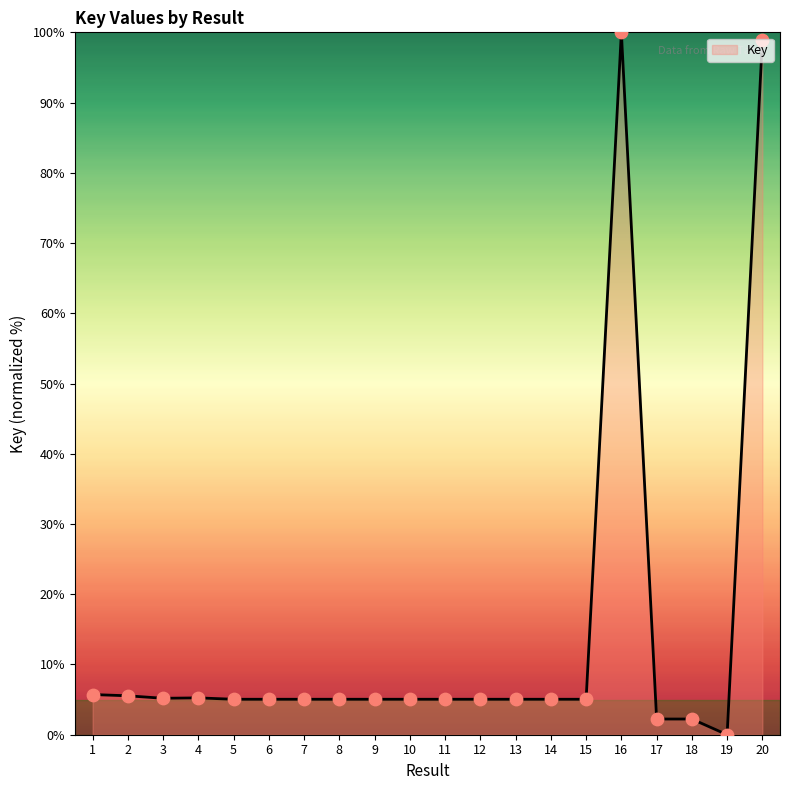

Approximately how many times larger is the value at 13 compared to 17?

2.3